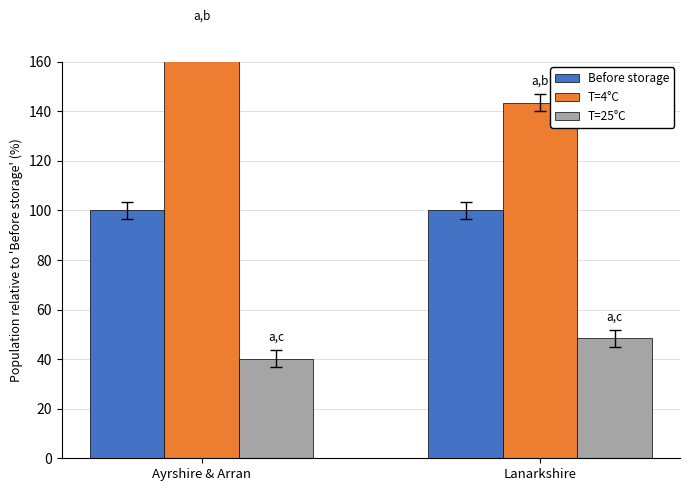

At which label does T=25°C first exceed 48?

Lanarkshire